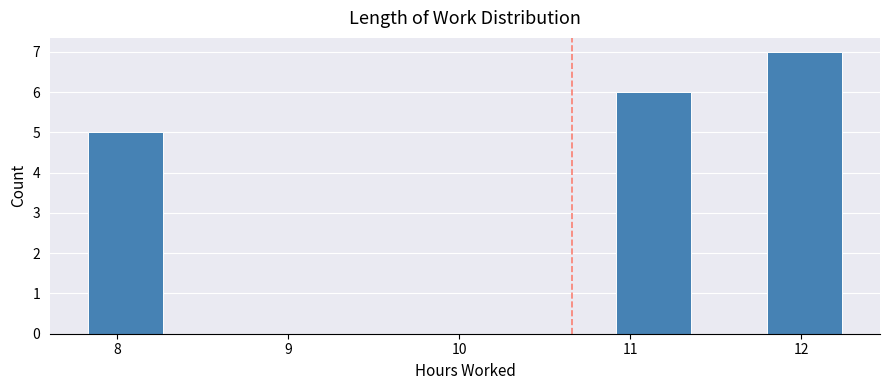

Reading left to right, transcribe this chart: for each bar, give the range it covers on the x-axis and its height. Neither the bar edges nor the heights are printed on the chart, so give them approximately, as read against the axes.

7.8 to 8.3: 5
8.3 to 8.7: 0
8.7 to 9.2: 0
9.2 to 9.6: 0
9.6 to 10.0: 0
10.0 to 10.5: 0
10.5 to 10.9: 0
10.9 to 11.4: 6
11.4 to 11.8: 0
11.8 to 12.2: 7